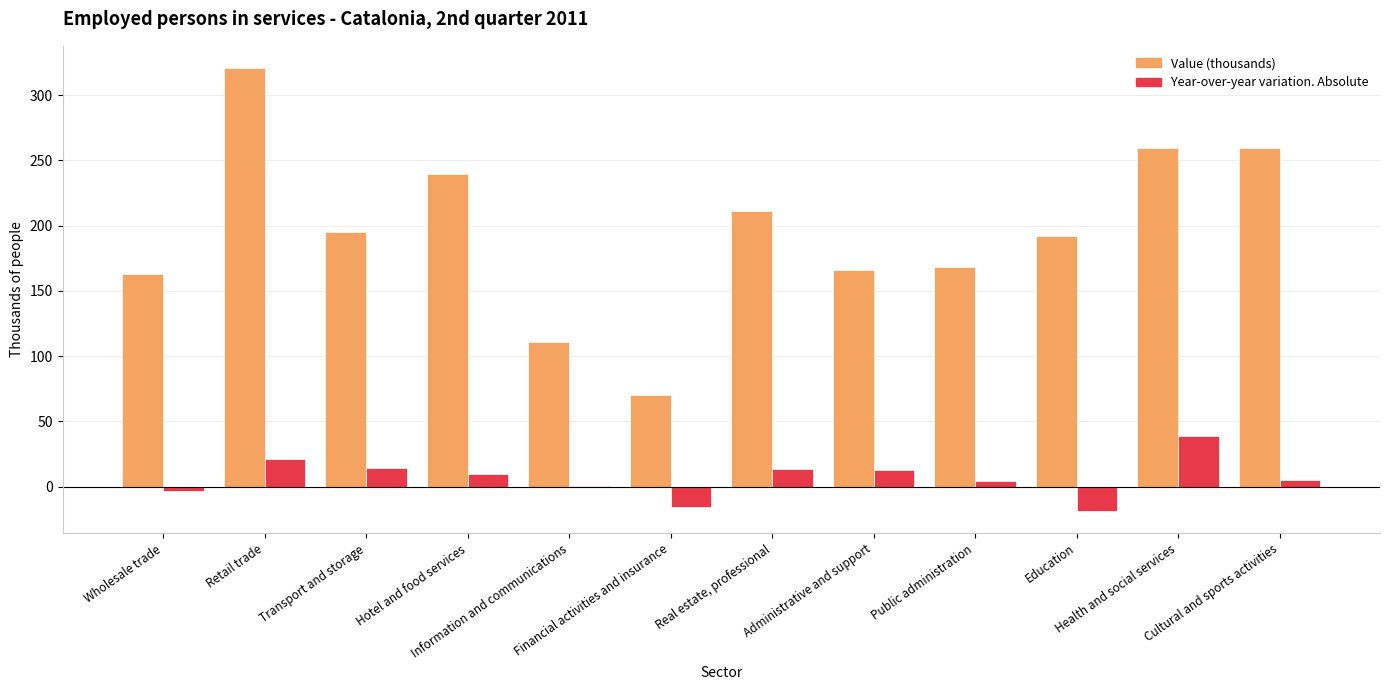

What is the greatest value displayed?

320.8